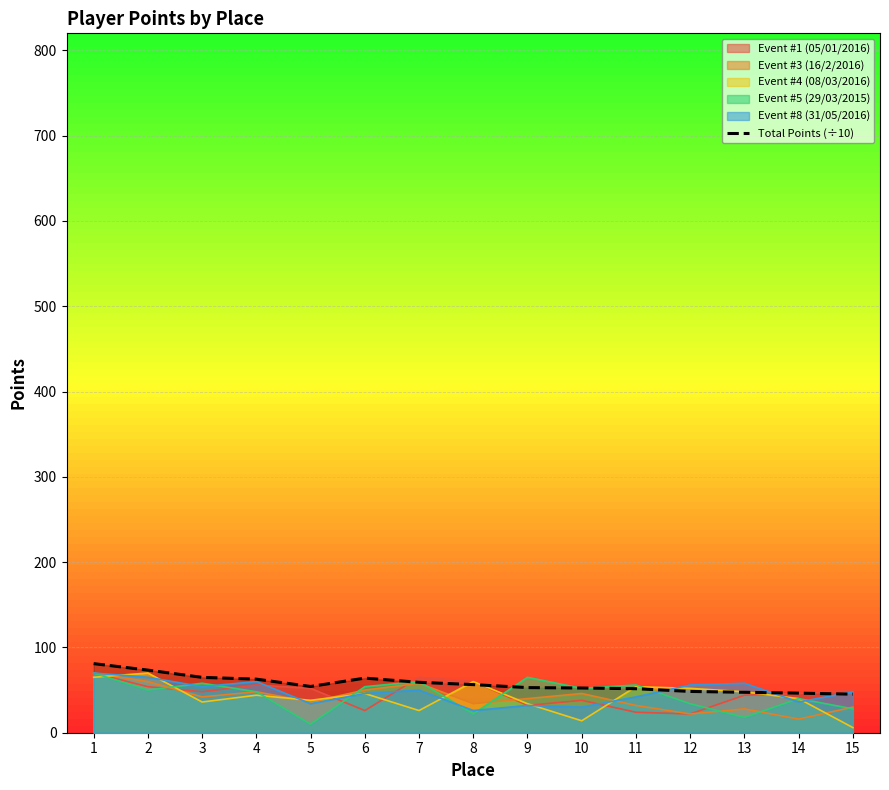

How many values are below 54?

7